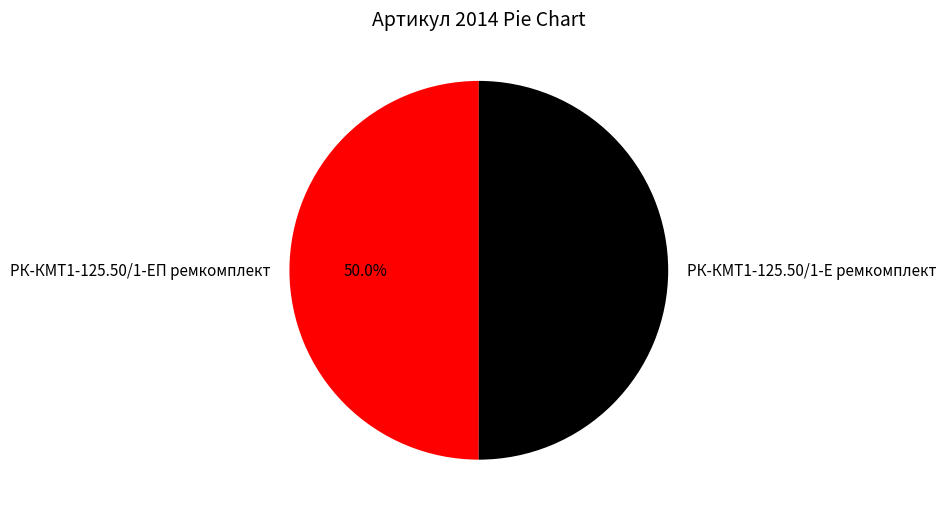

Combined, do РК-КМТ1-125.50/1-Е ремкомплект and РК-КМТ1-125.50/1-ЕП ремкомплект account for over 50%?

Yes